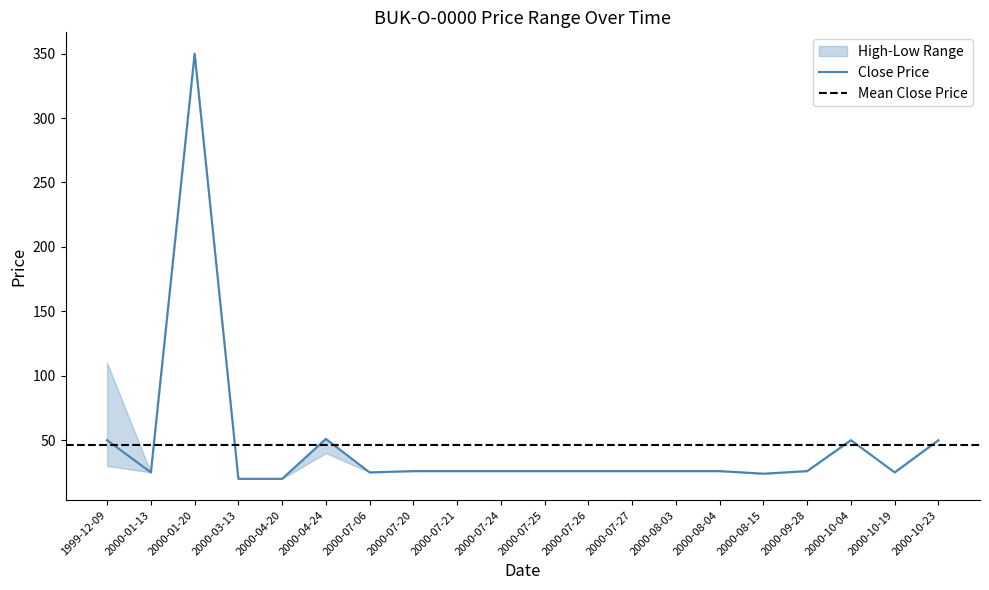

What is the total value across all series at 2000-03-13?

60